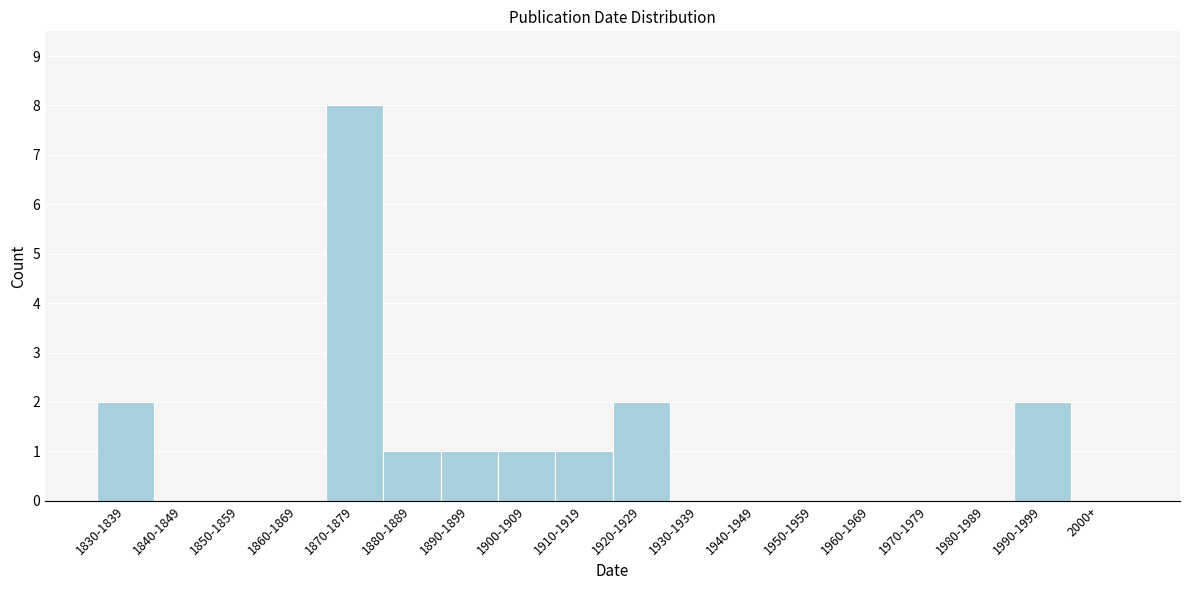

Reading left to right, list all the values displayed in this chart.

1830-1839=2	1840-1849=0	1850-1859=0	1860-1869=0	1870-1879=8	1880-1889=1	1890-1899=1	1900-1909=1	1910-1919=1	1920-1929=2	1930-1939=0	1940-1949=0	1950-1959=0	1960-1969=0	1970-1979=0	1980-1989=0	1990-1999=2	2000+=0